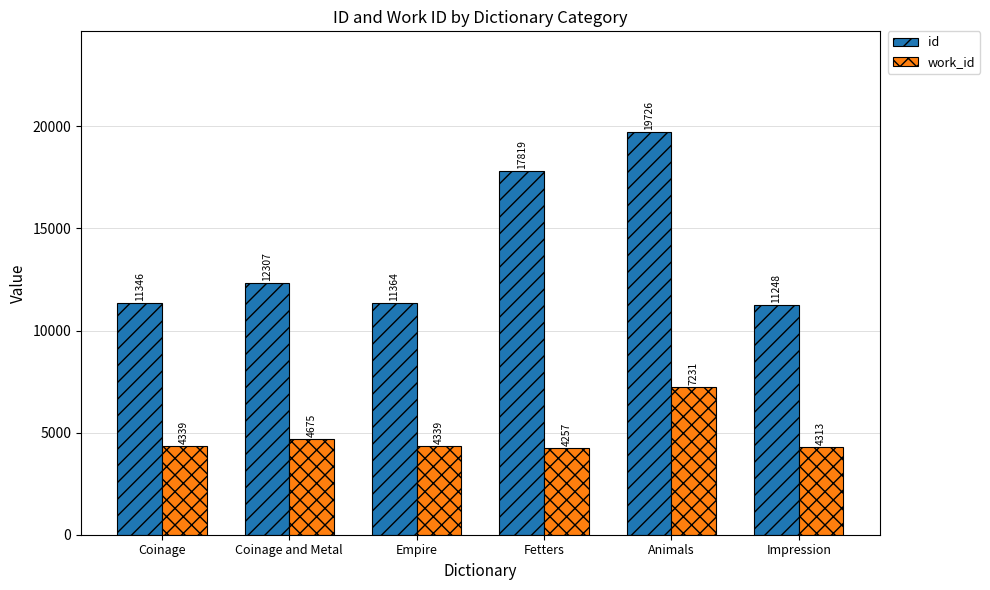

Which series has the largest total across all categories?

id